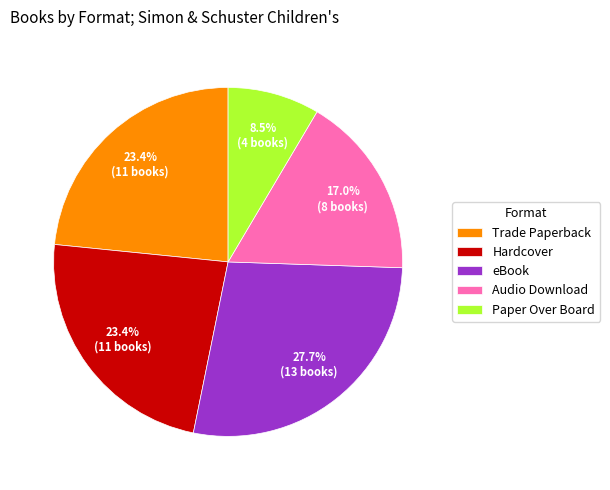

Does Audio Download account for over 50% of the chart?

No